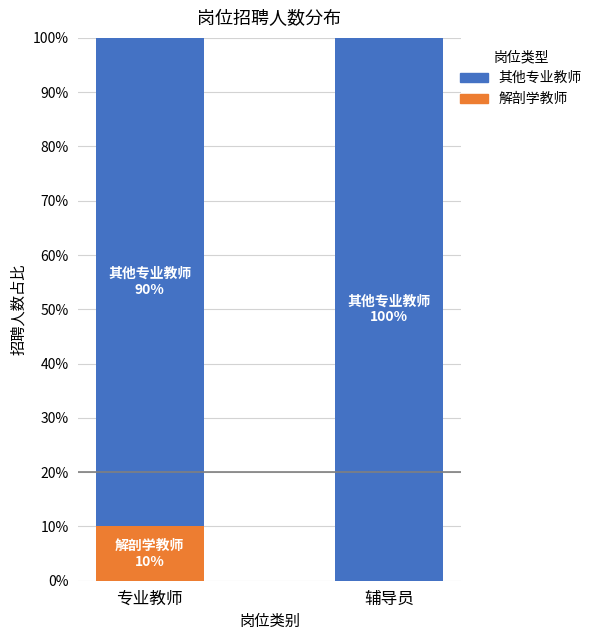

What is the total value across all series at 辅导员?

100